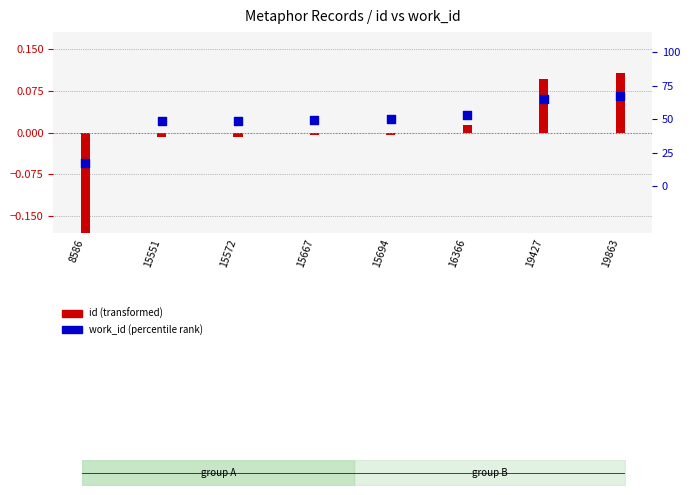

Between 16366 and 15551, which is larger?

16366